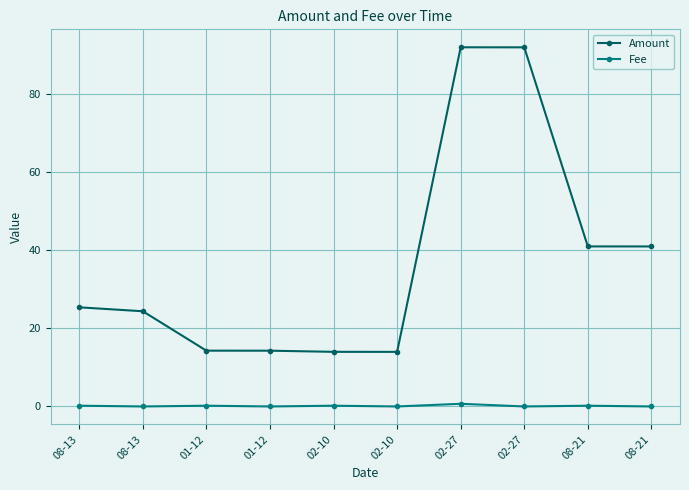

What are all the series names shown in the legend?

Amount, Fee